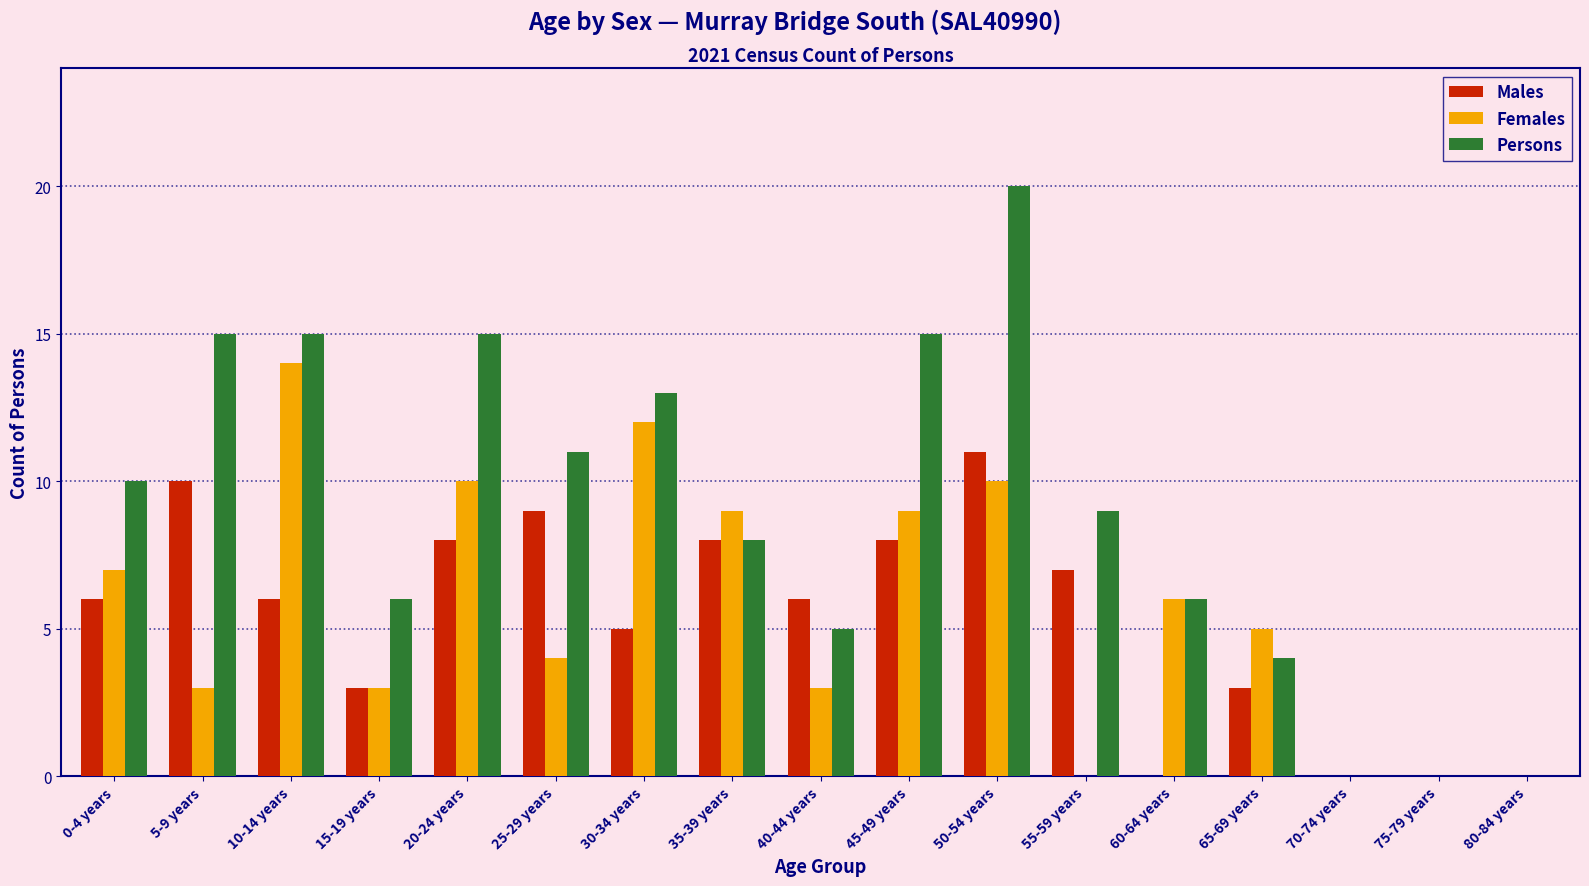

What is the average value of the Females series?

6